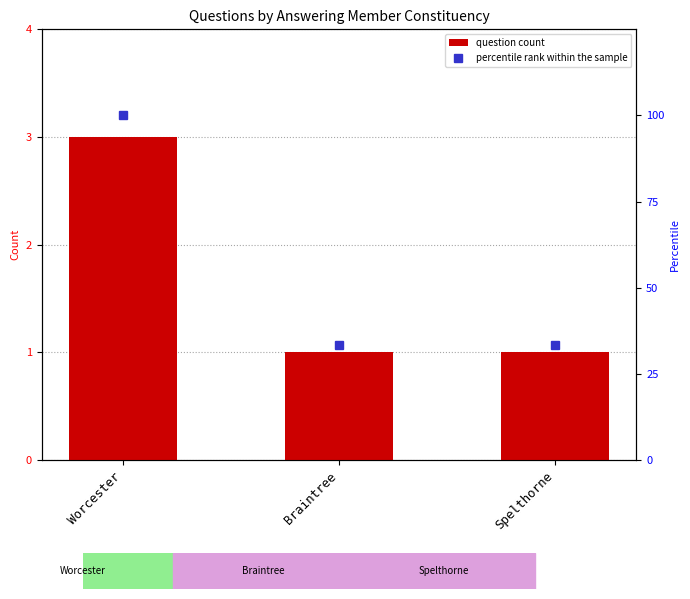

What are all the series names shown in the legend?

question count, percentile rank within the sample